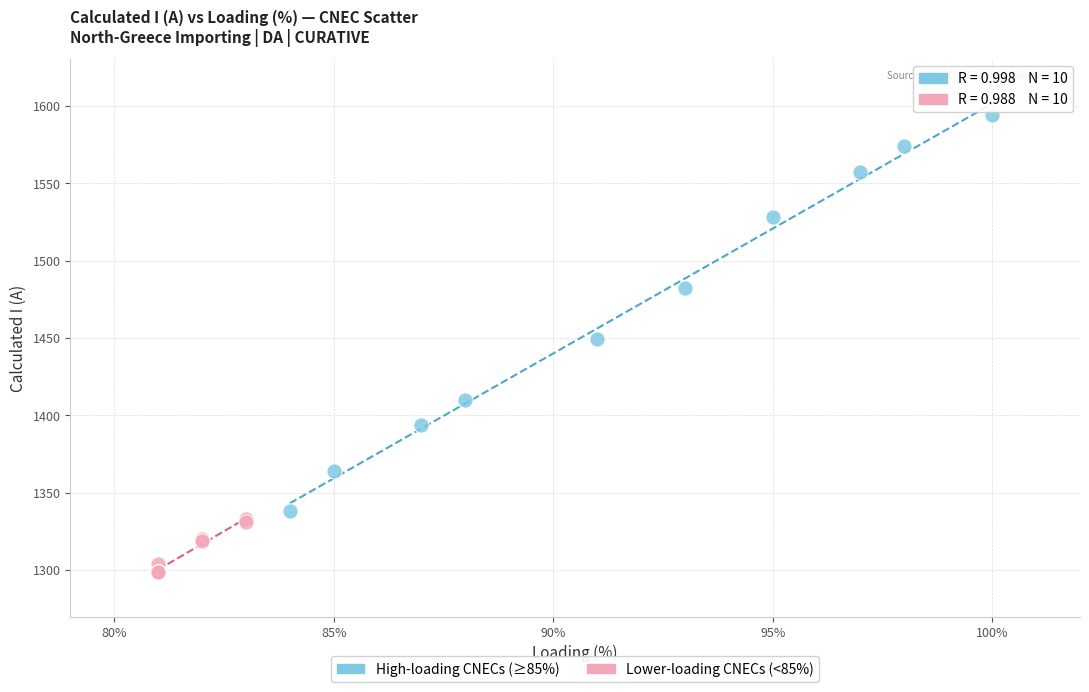

Which series reaches the maximum Y coordinate?

High-loading CNECs (≥85%)